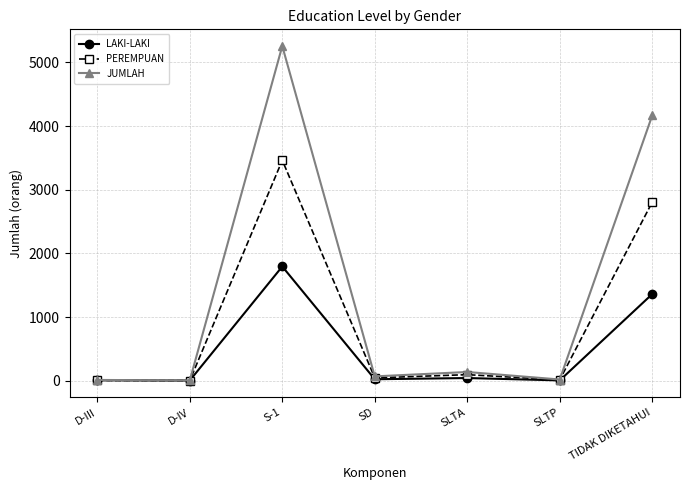

What is the label of the 6th point from the left?

SLTP